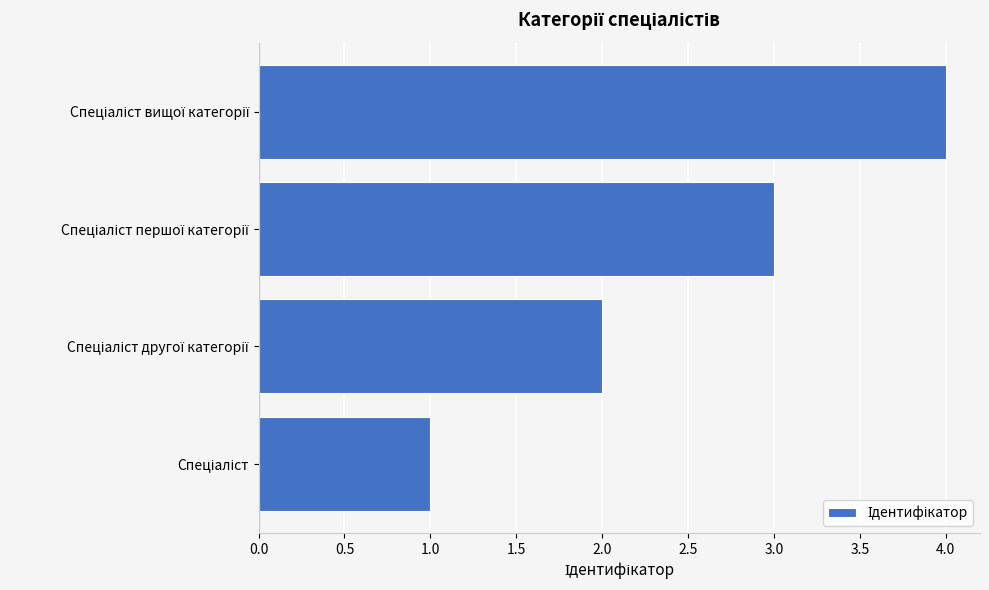

What is the greatest value displayed?

4